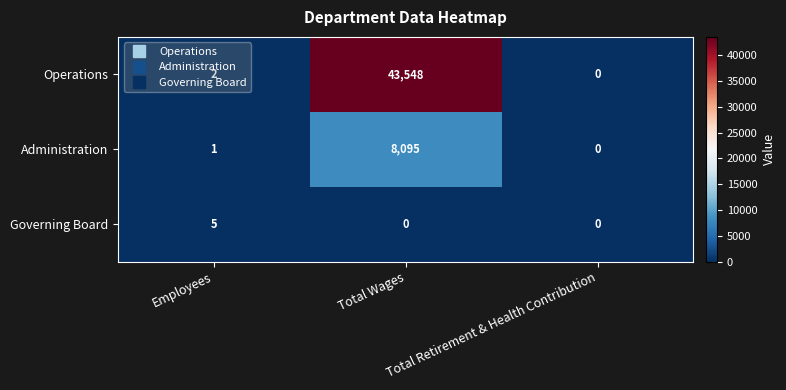

Which series has the largest total across all categories?

Operations